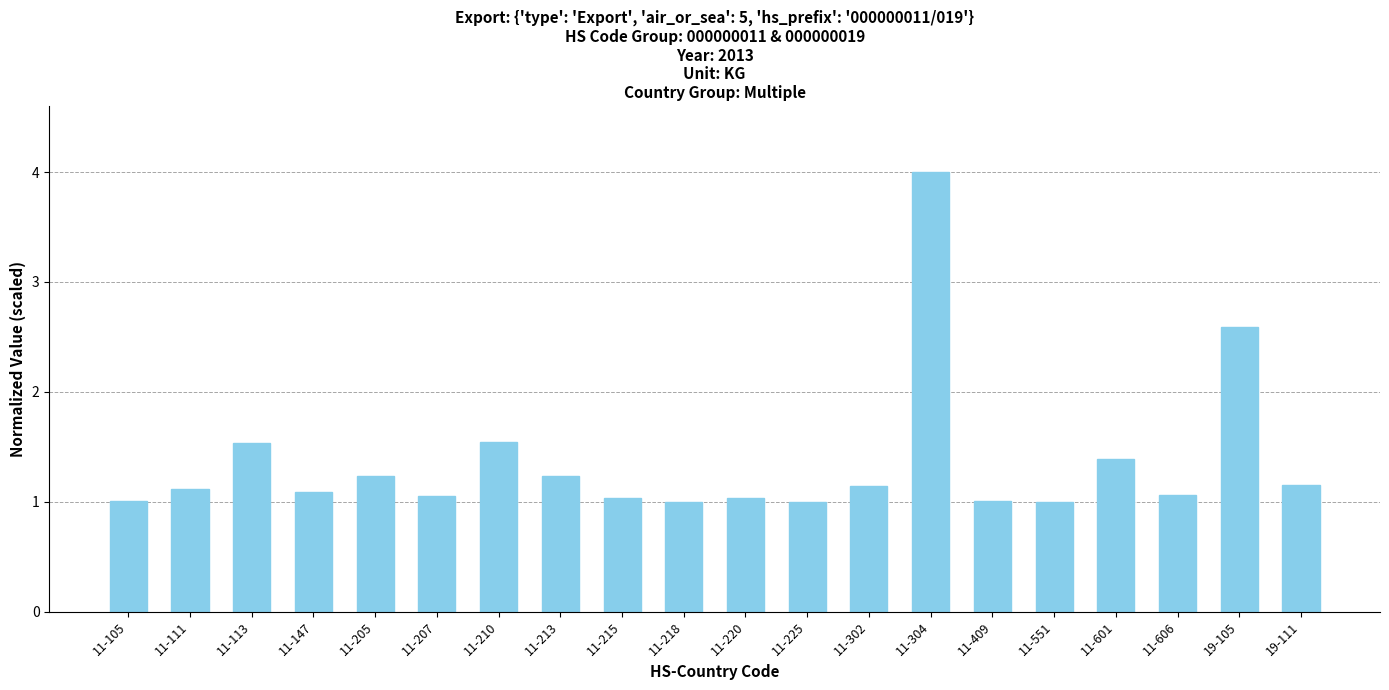

What is the label of the 18th bar from the left?

11-606